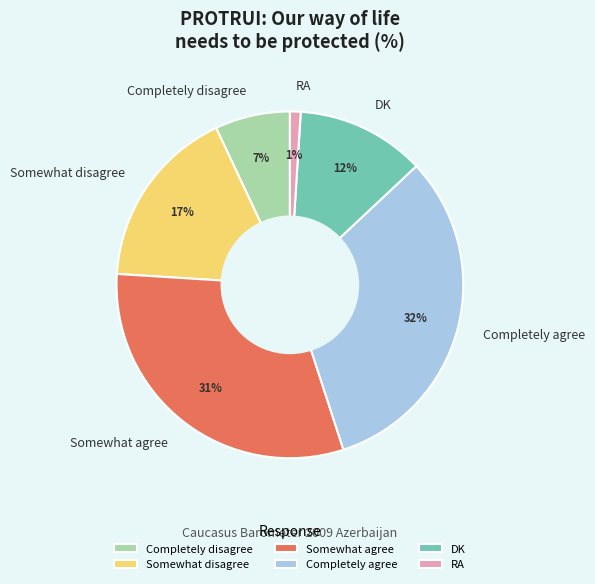

What percentage is the Somewhat disagree slice, to the nearest percent?

17%